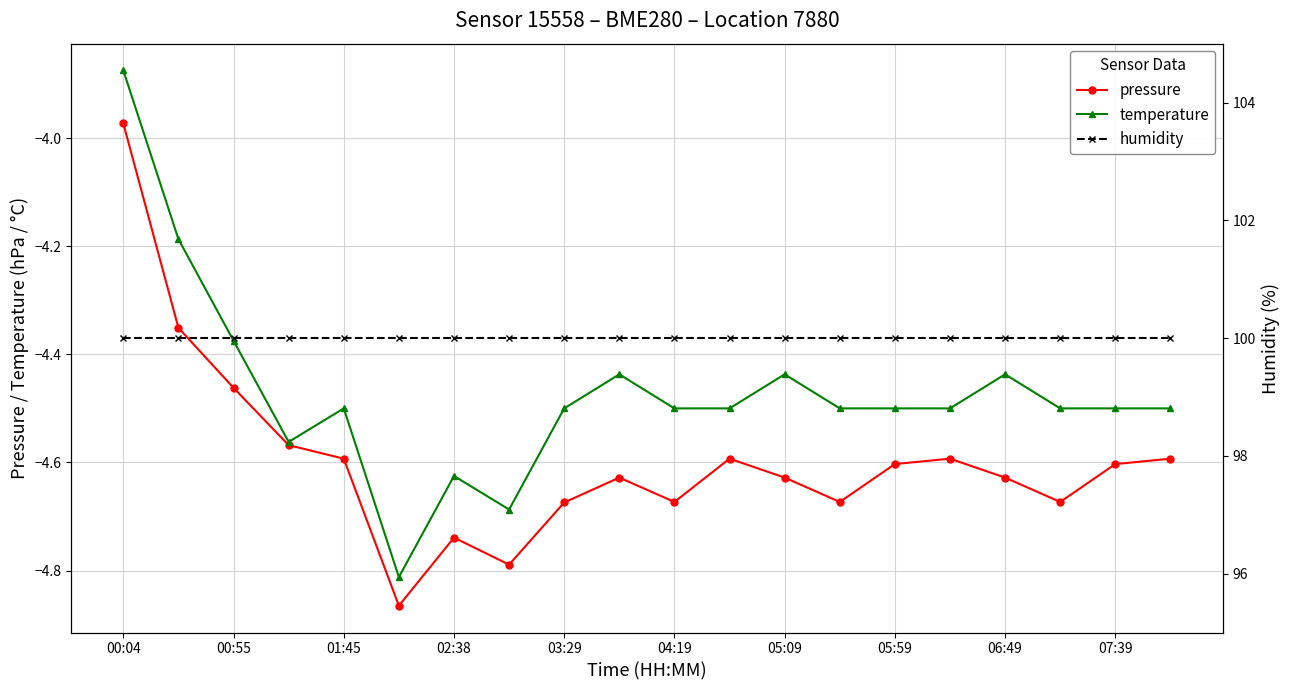

Where is pressure nearest to the value -4?

00:04